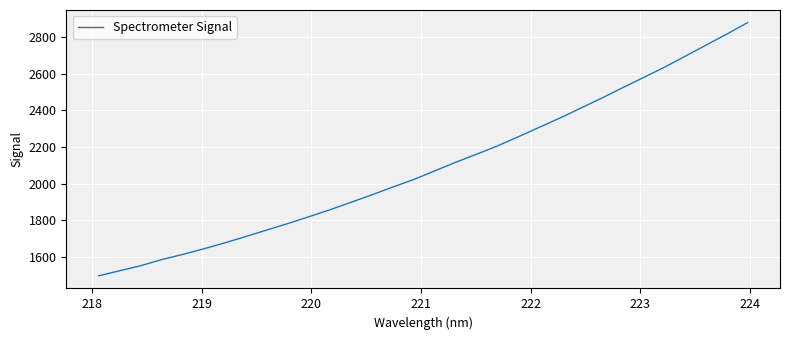

What is the difference between the maximum and minimum values?

1380.9